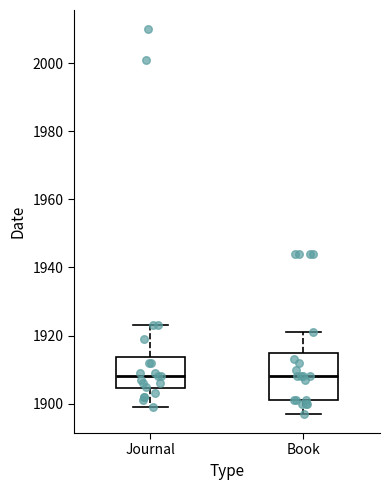

Comparing the boxes themselves (not the whiskers), which one is the tallest?

Book